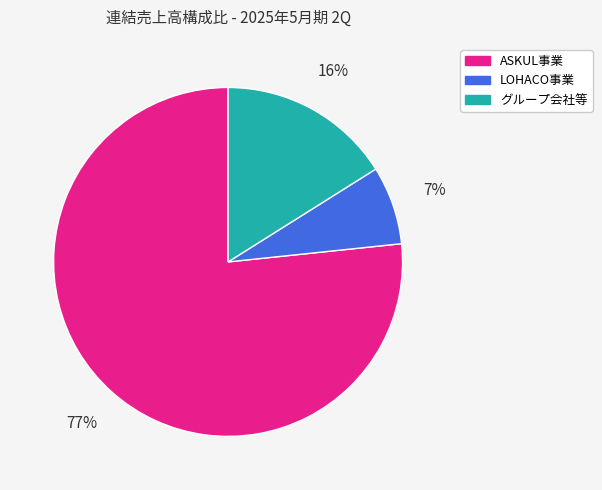

Does LOHACO事業 represent more than half of the total?

No